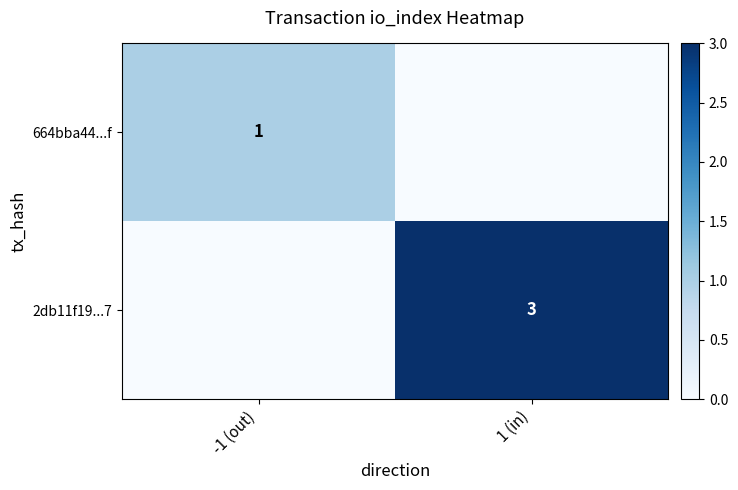

How many data points does each series have?

2